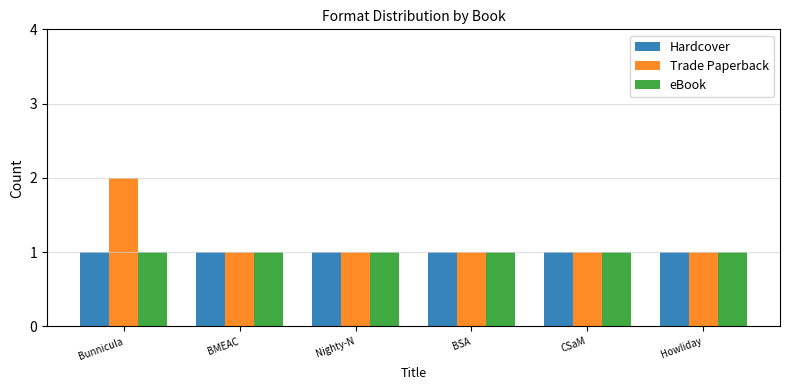

Which series has the largest total across all categories?

Trade Paperback